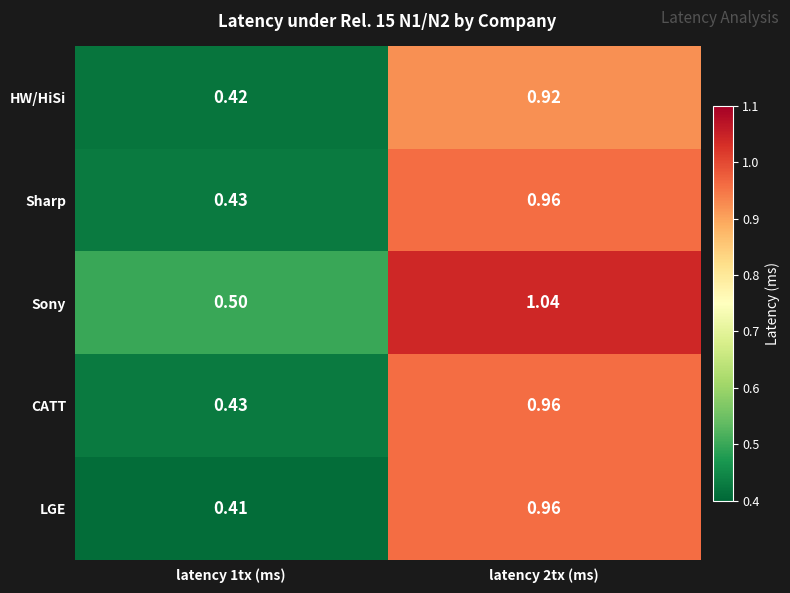

Which series changed the most between latency 1tx (ms) and latency 2tx (ms)?

LGE